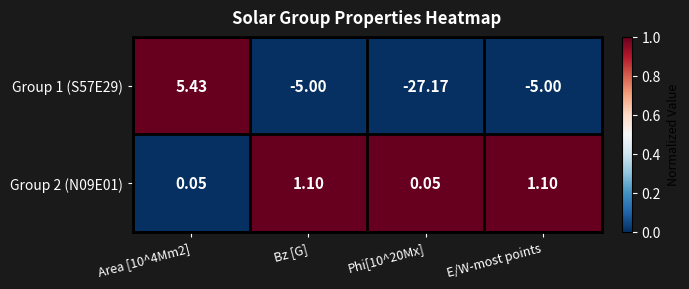

Is the value of Group 1 (S57E29) at E/W-most points greater than the value of Group 2 (N09E01) at E/W-most points?

No